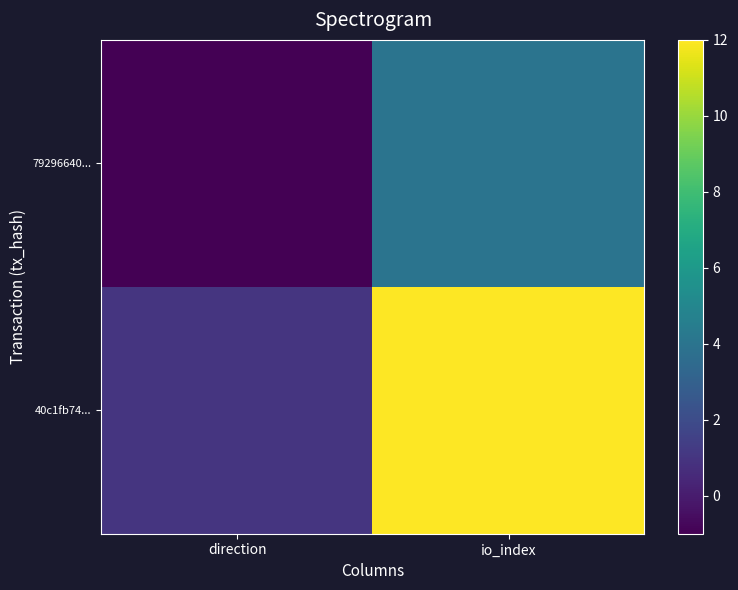

How many distinct data groups are displayed?

2